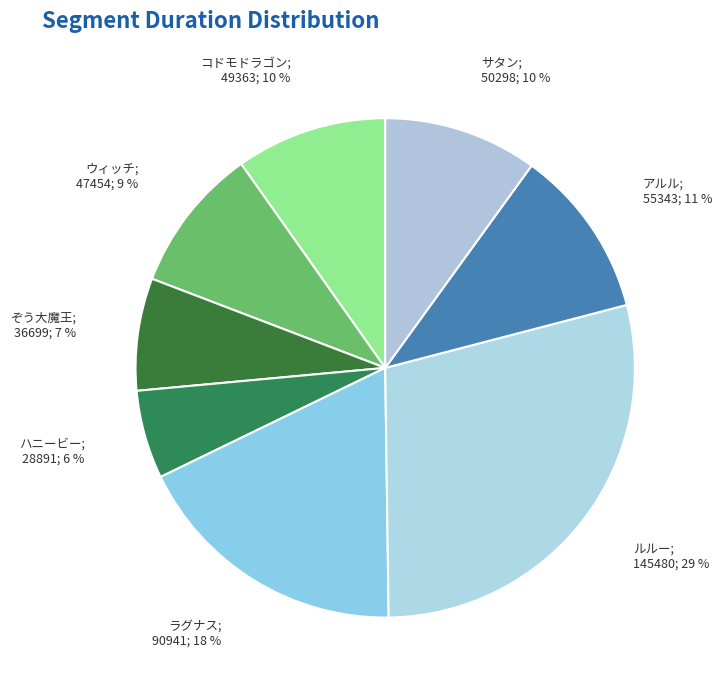

How many slices are in this pie chart?

8